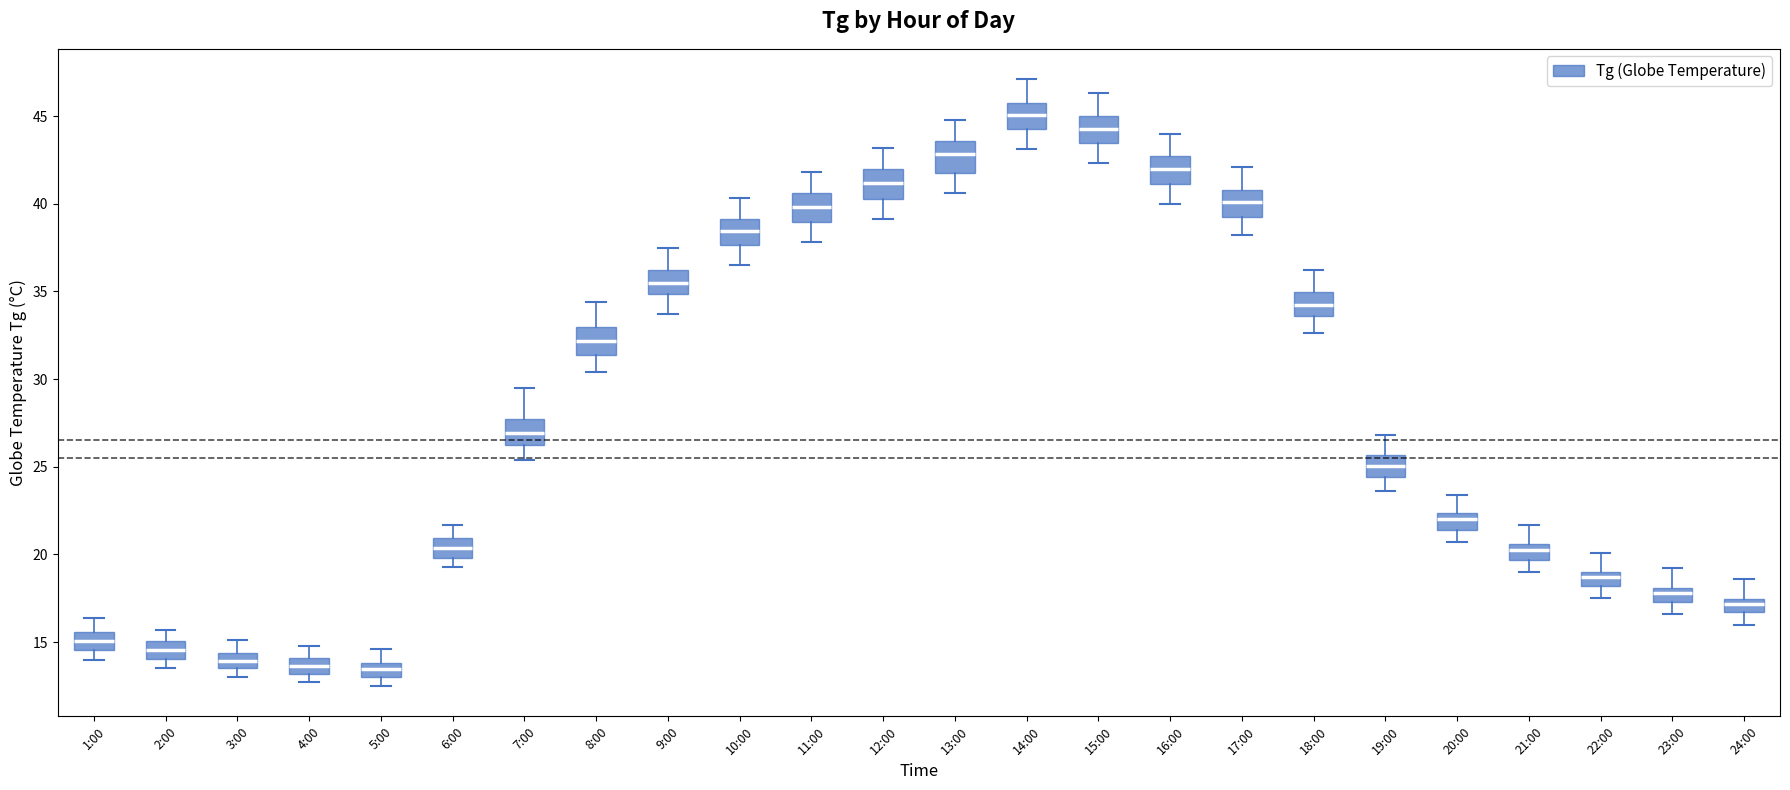

Where is the upper edge of the box for 5:00 on the y-axis? The values are not printed on the chart, so give them approximately, as read against the axis.

14.0